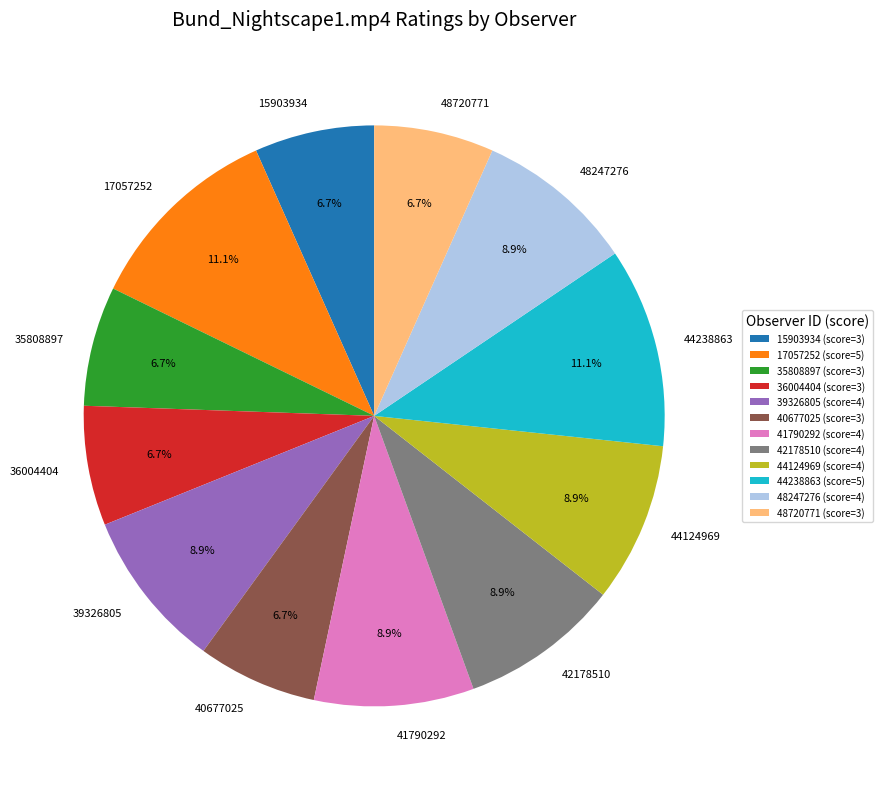

Approximately how many times larger is the value at 41790292 compared to 17057252?

0.8